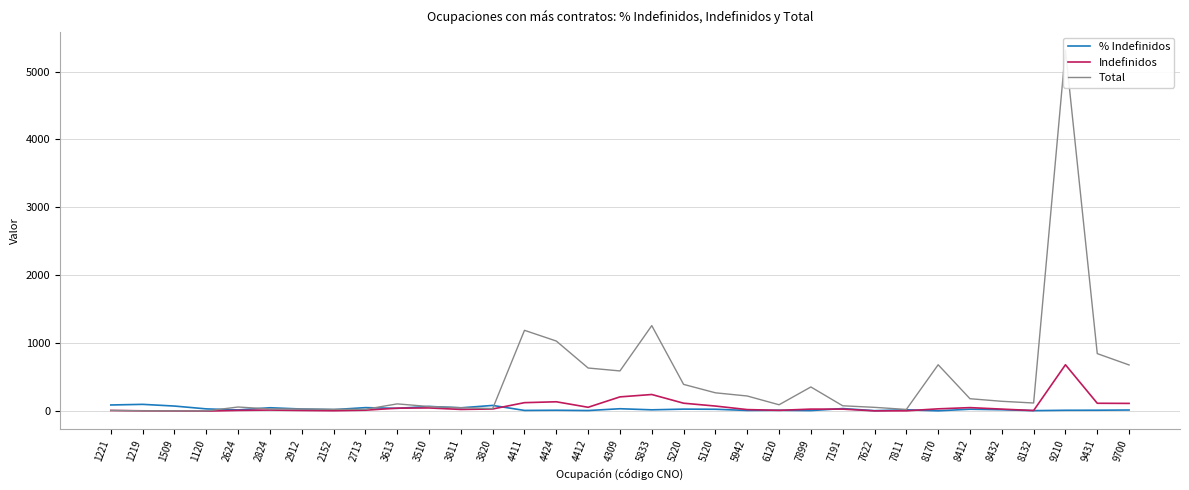

Which series ends up on top after the final intersection of Indefinidos and % Indefinidos?

Indefinidos